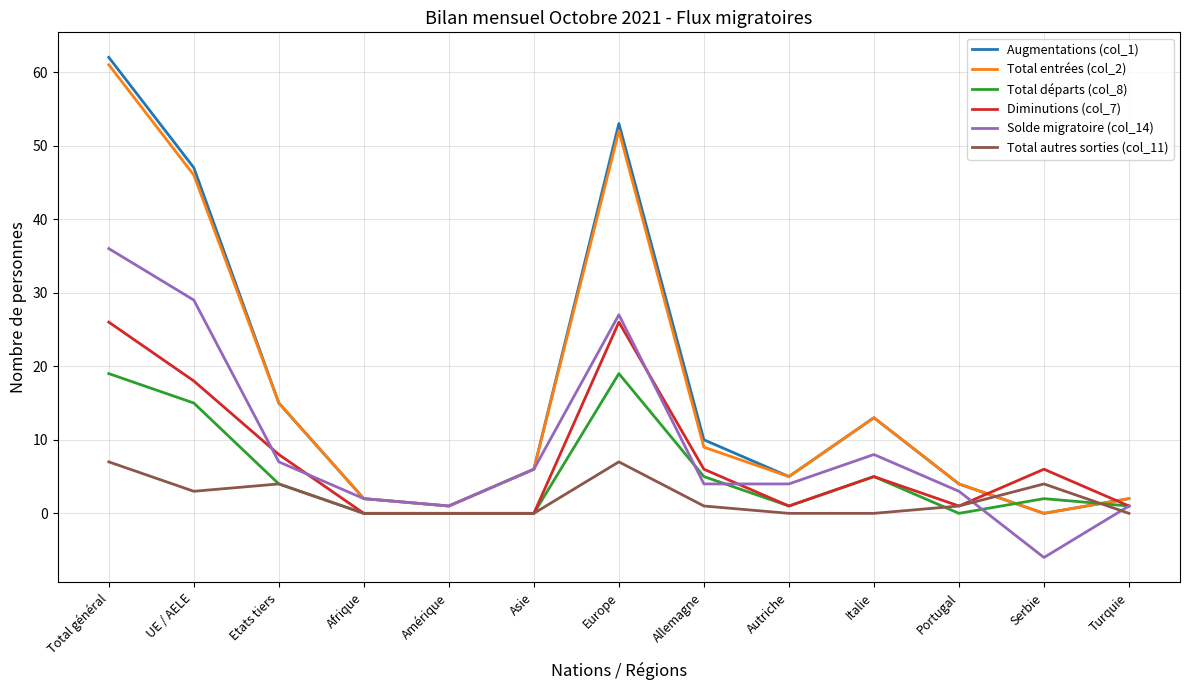

Reading left to right, transcribe all the data shown in this chart.

Augmentations (col_1): 62	47	15	2	1	6	53	10	5	13	4	0	2
Total entrées (col_2): 61	46	15	2	1	6	52	9	5	13	4	0	2
Total départs (col_8): 19	15	4	0	0	0	19	5	1	5	0	2	1
Diminutions (col_7): 26	18	8	0	0	0	26	6	1	5	1	6	1
Solde migratoire (col_14): 36	29	7	2	1	6	27	4	4	8	3	-6	1
Total autres sorties (col_11): 7	3	4	0	0	0	7	1	0	0	1	4	0